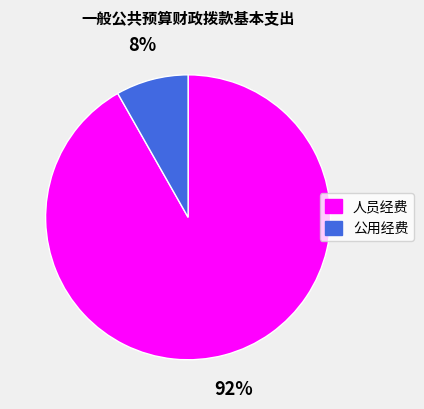

What percentage is the 公用经费 slice, to the nearest percent?

8%